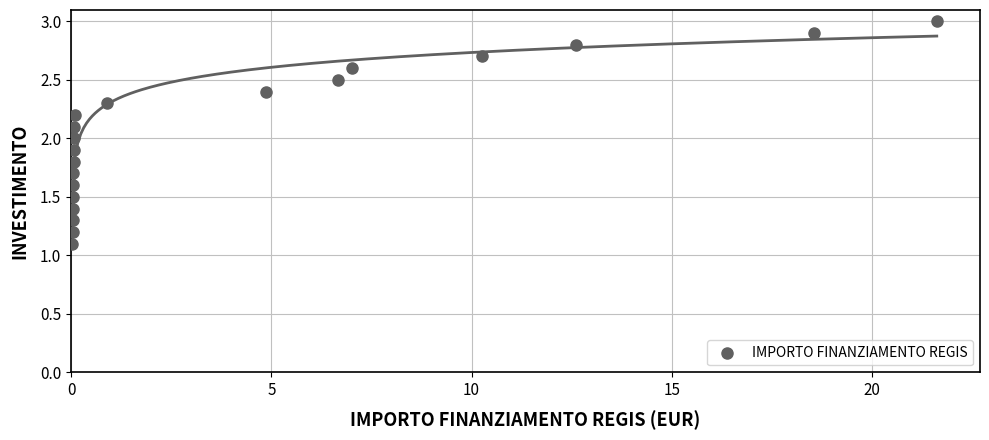

What is the range of Y values (max minus min)?

1.9